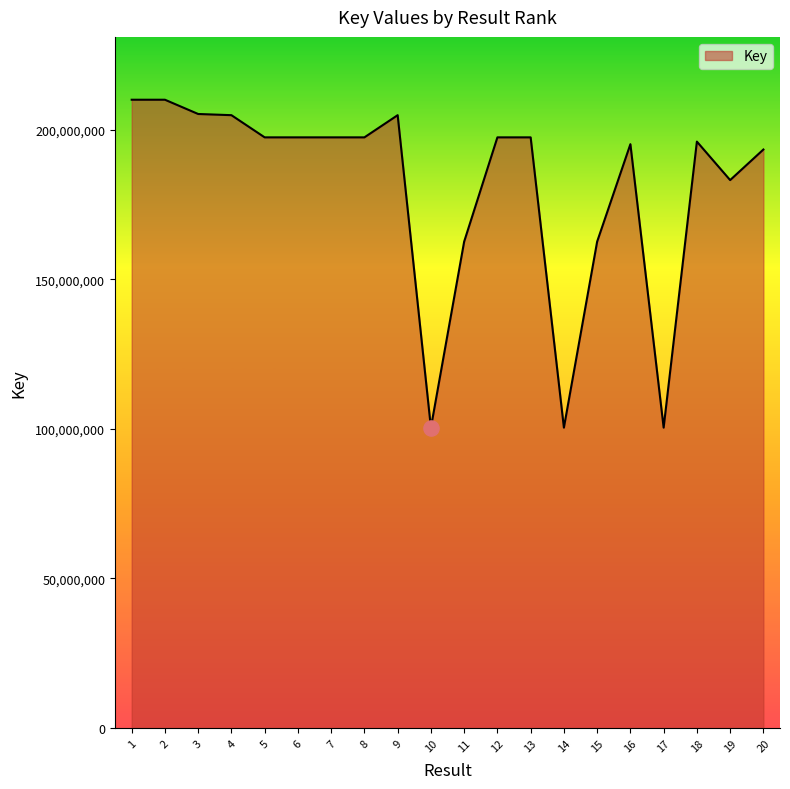

What is the ratio of the value at 12 to the value at 17?

2.0